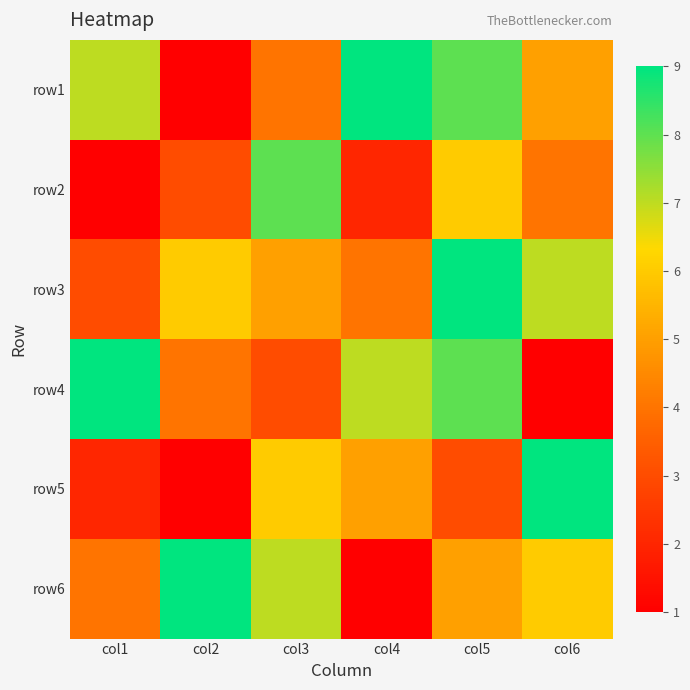

List the series in order of their peak value, highest first.

row1, row3, row4, row5, row6, row2